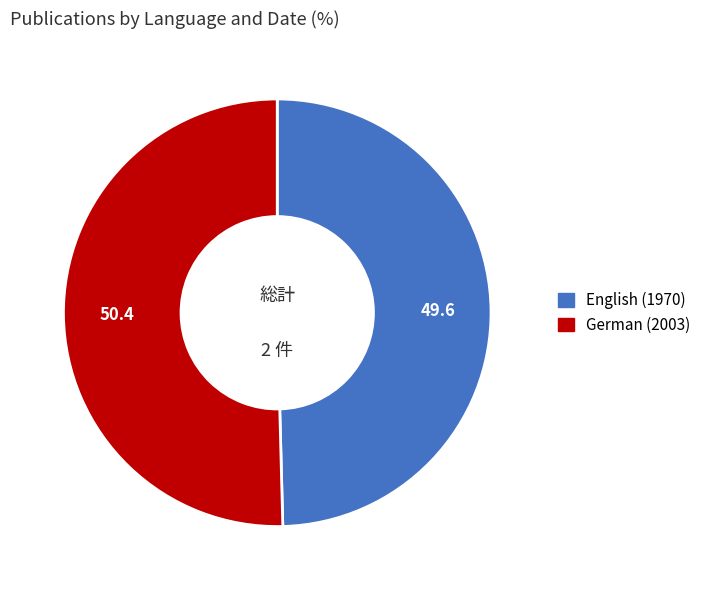

Rank the categories by value from highest to lowest.

German (2003), English (1970)